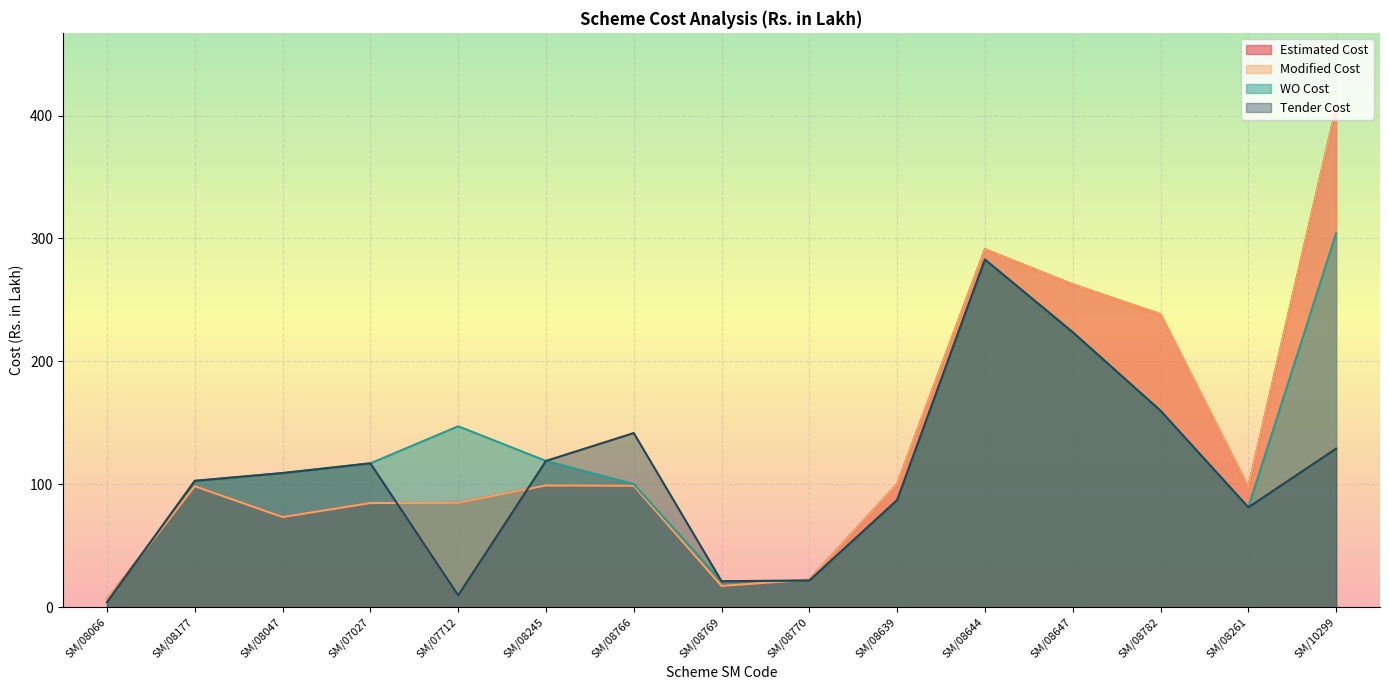

Which category has the highest value in the Tender Cost series?

SM/08644